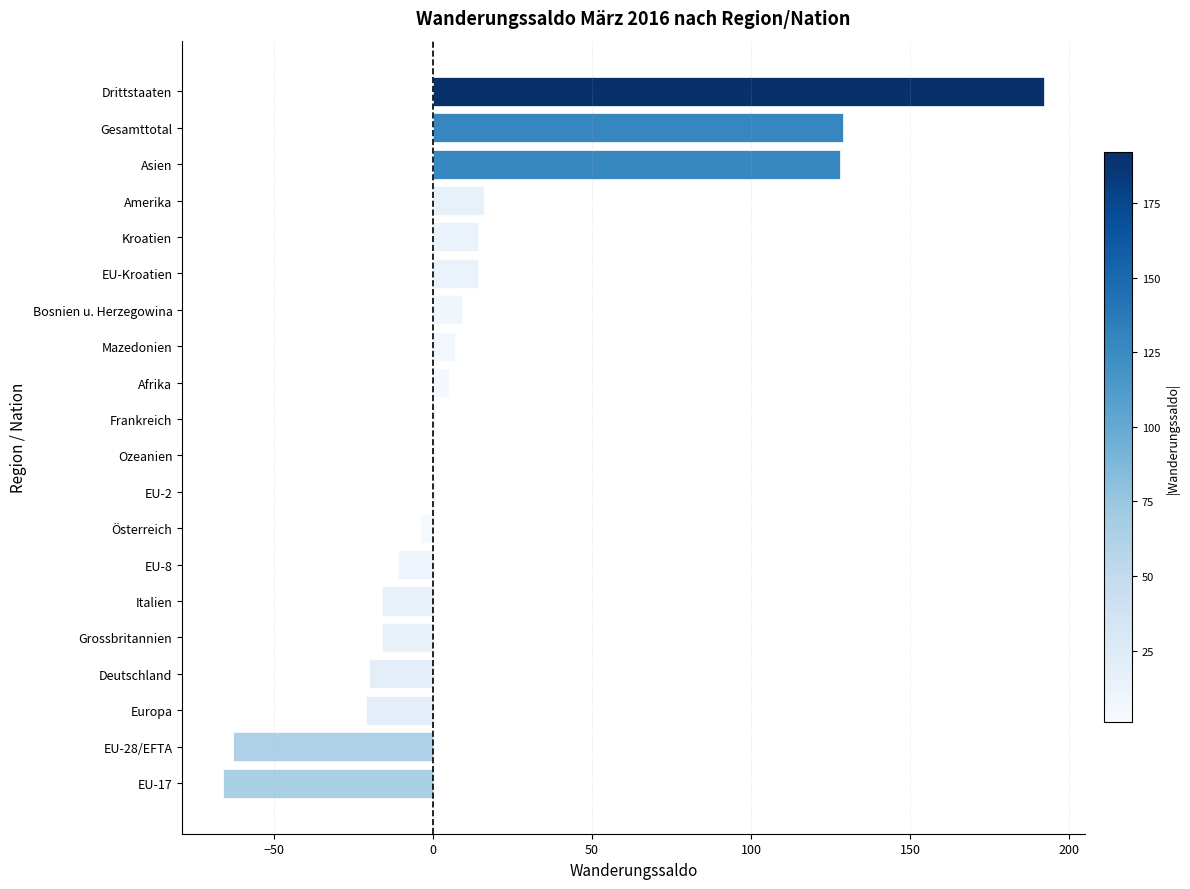

Between EU-Kroatien and Italien, which is larger?

EU-Kroatien